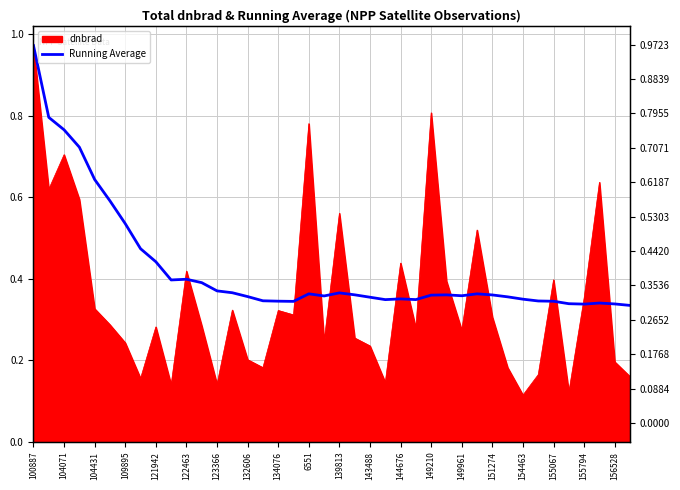

What is the difference between the second highest and minimum values?

0.5